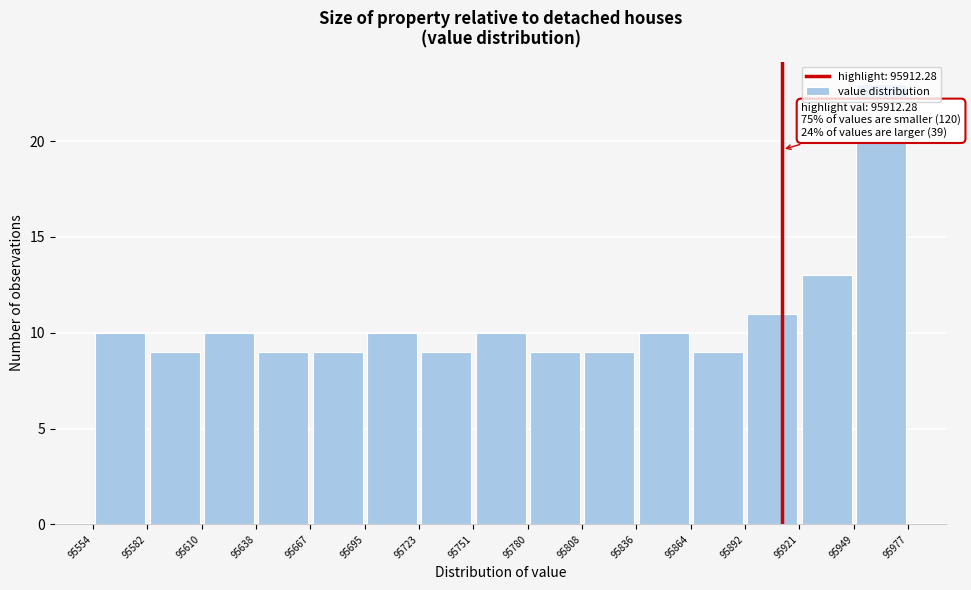

Over which range of the x-axis is the bar tallest?

95949 to 95977